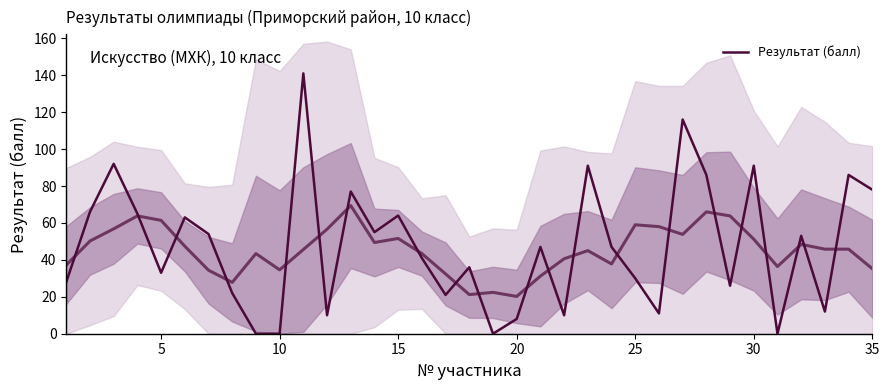

What is the difference between the second highest and minimum values?

116